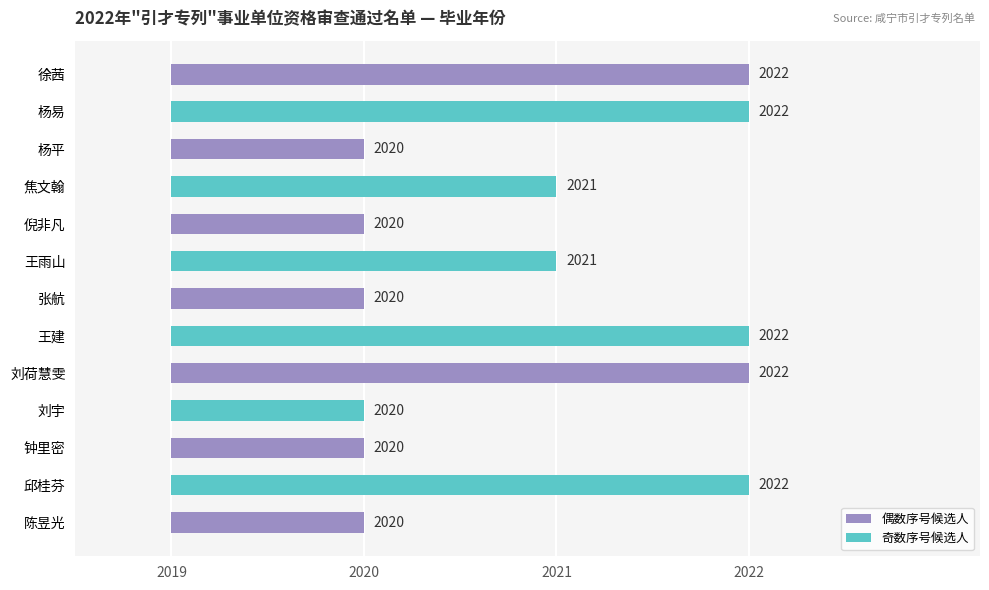

Reading left to right, transcribe all the data shown in this chart.

徐茜=2022	杨易=2022	杨平=2020	焦文翰=2021	倪非凡=2020	王雨山=2021	张航=2020	王建=2022	刘荷慧雯=2022	刘宇=2020	钟里密=2020	邱桂芬=2022	陈昱光=2020